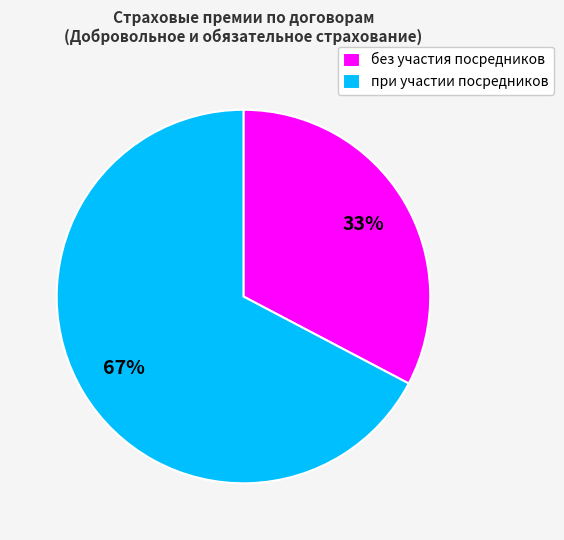

Does без участия посредников account for over 50% of the chart?

No